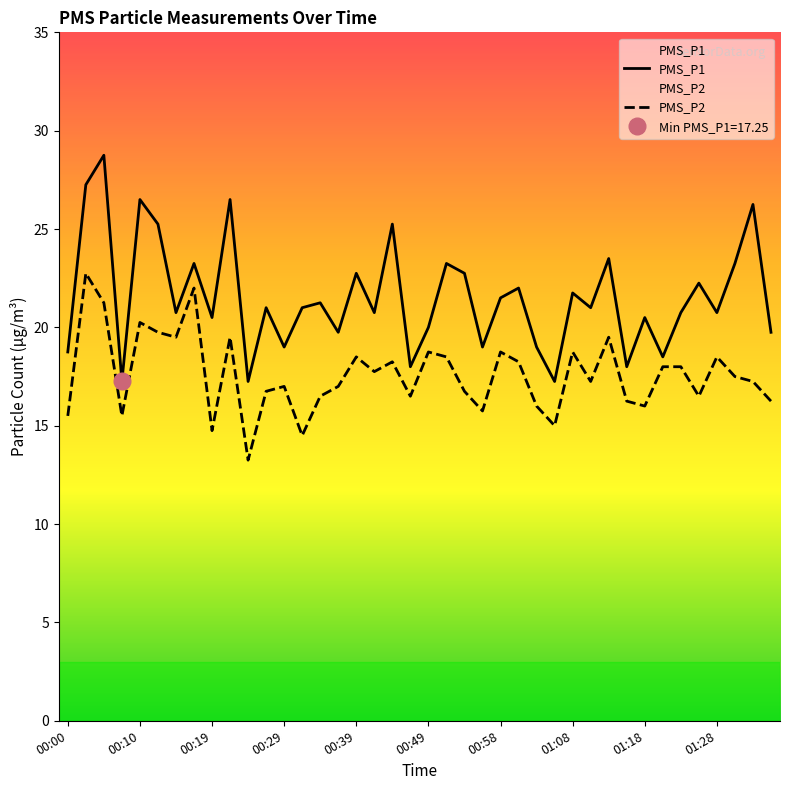

The value of PMS_P2 at 01:08 is 8.9. True or false?

False